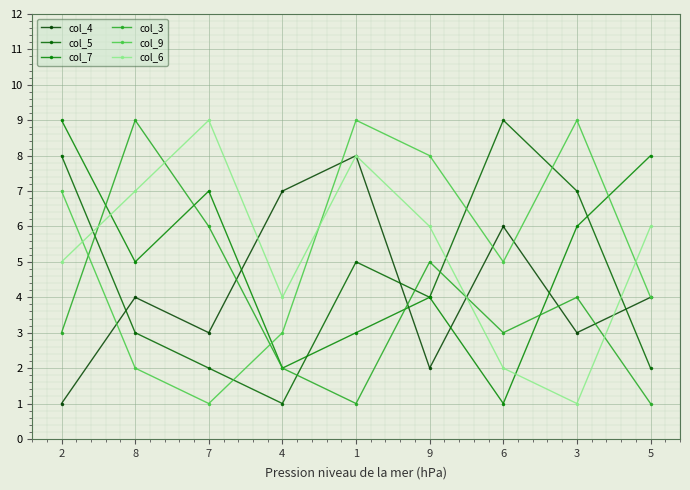

Is the value of col_3 at 5 greater than the value of col_6 at 3?

No